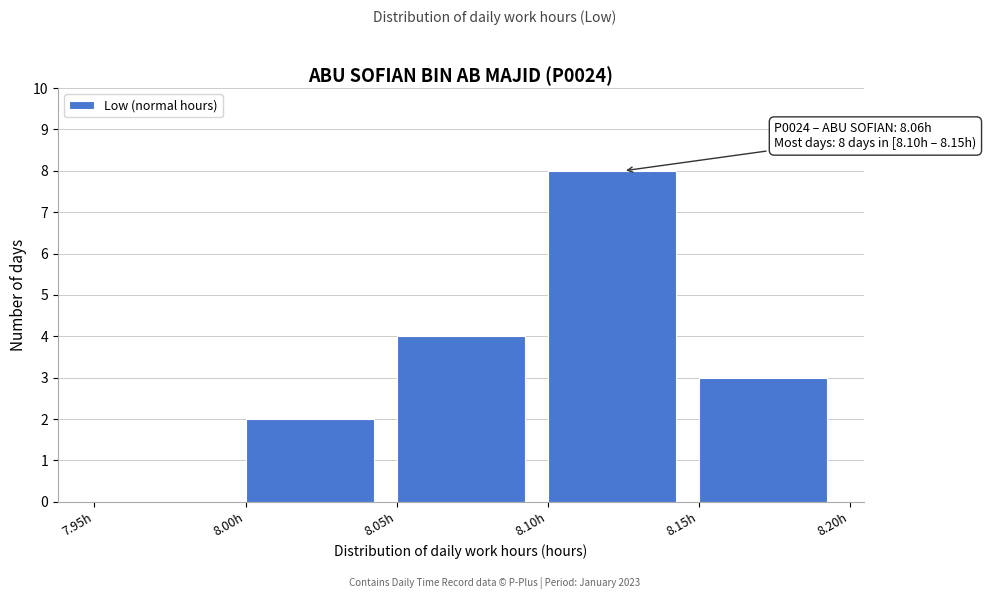

Over which range of the x-axis is the bar tallest?

8.10 to 8.15